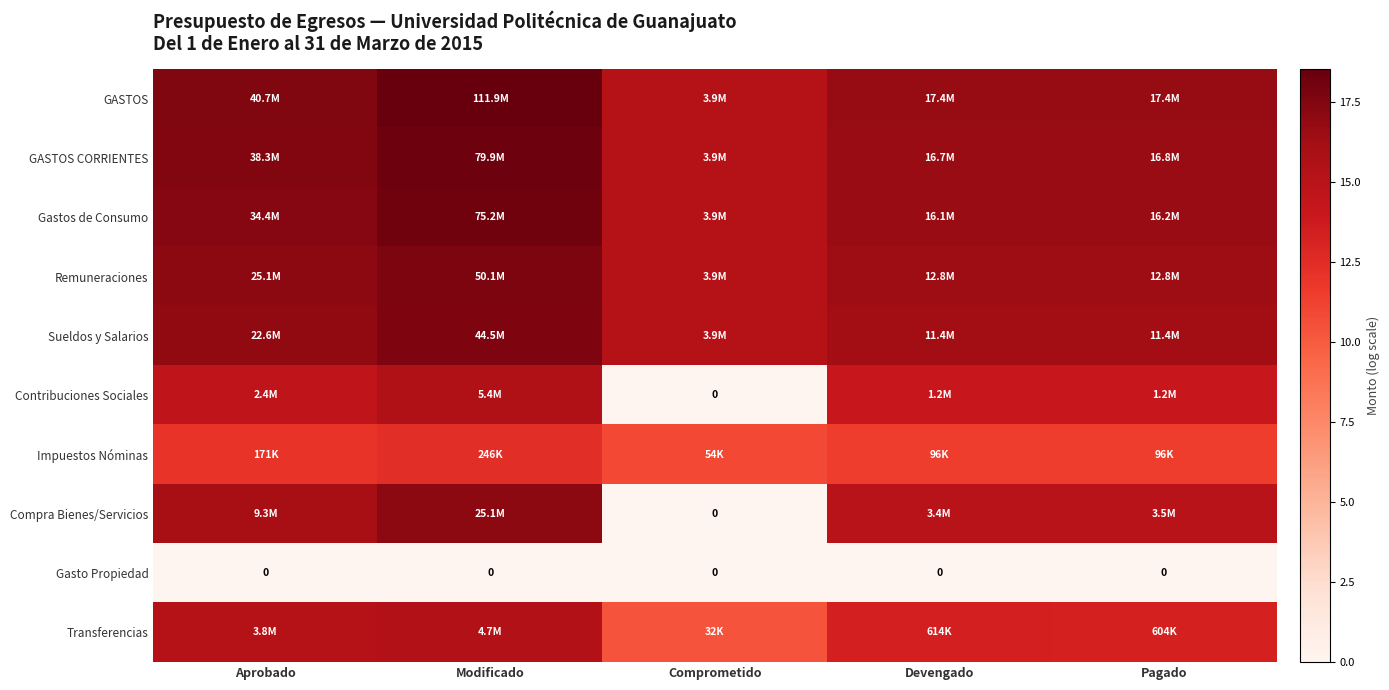

What is the average value of the GASTOS CORRIENTES series?

16.8